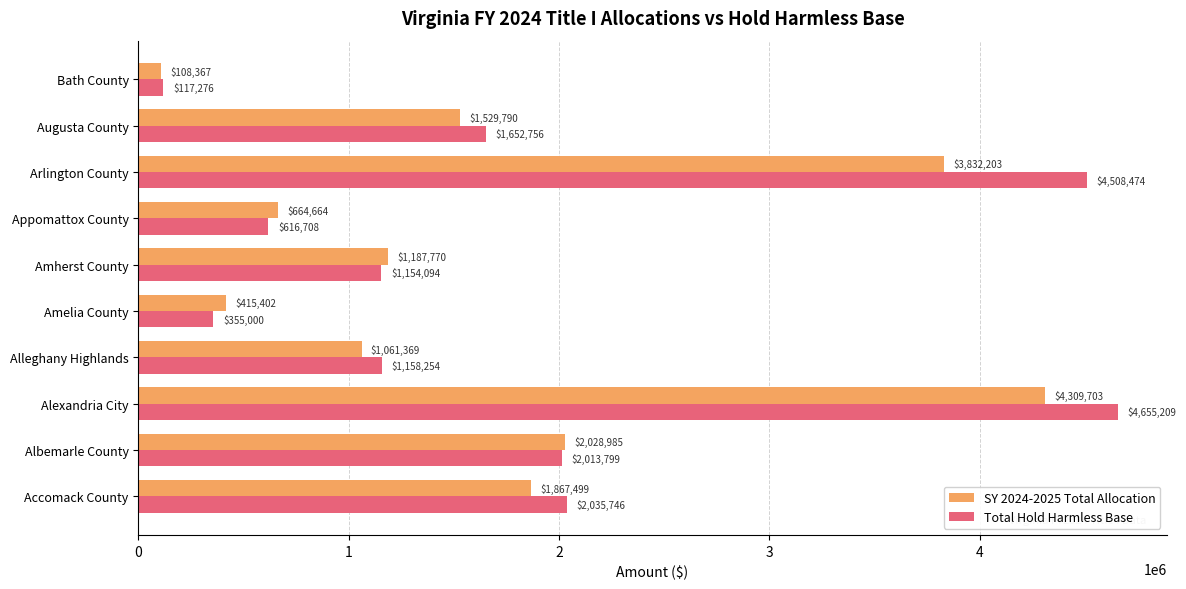

At which category is the sum across all series the highest?

Alexandria City